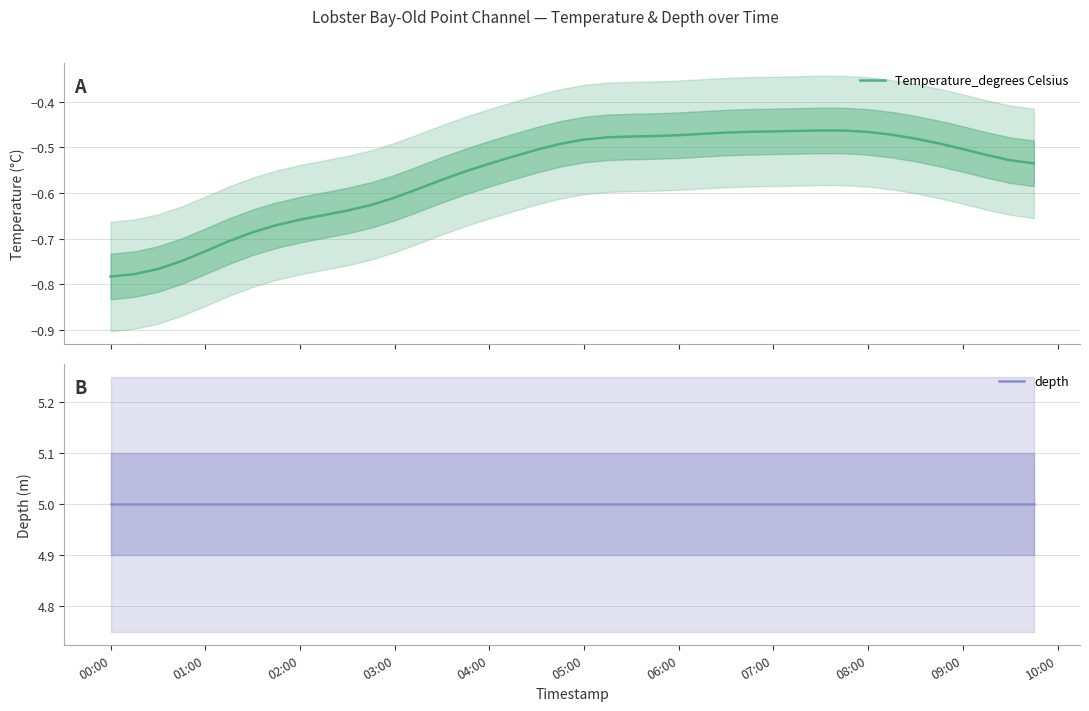

Which series changed the most between 00:00 and 02:00?

Temperature_degrees Celsius